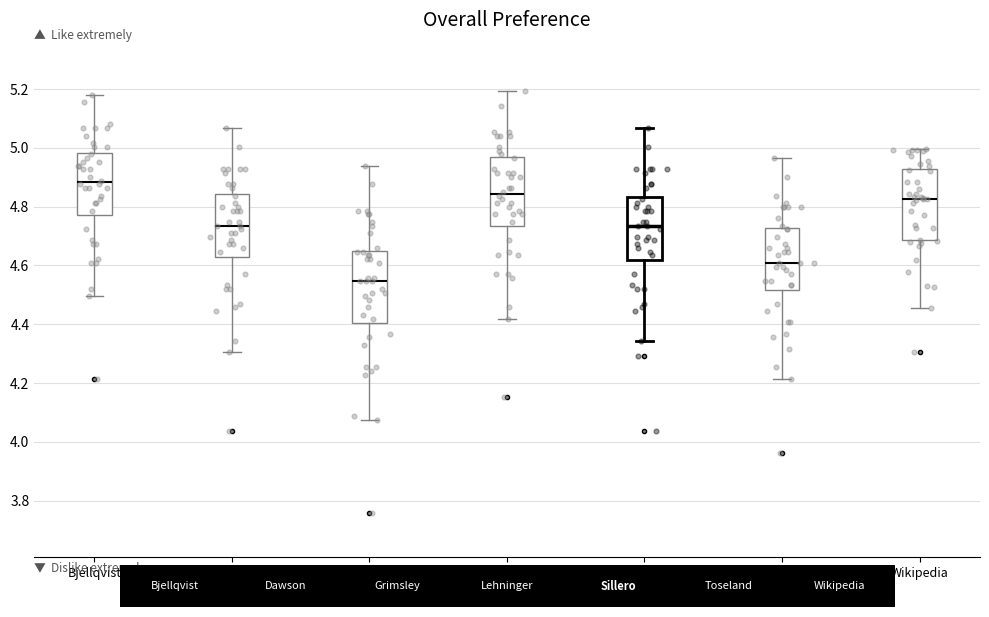

Reading left to right, transcribe this box plot: for each box, give where its median line is, the range the box spans, and where its two whiskers end, as read against the y-axis. The values are not printed on the chart, so give them approximately, as read against the axis.

Bjellqvist: median 4.88, box 4.78 to 4.98, whiskers 4.50 to 5.18
Dawson: median 4.74, box 4.62 to 4.84, whiskers 4.30 to 5.06
Grimsley: median 4.54, box 4.40 to 4.66, whiskers 4.08 to 4.94
Lehninger: median 4.84, box 4.74 to 4.96, whiskers 4.42 to 5.20
Sillero: median 4.74, box 4.62 to 4.84, whiskers 4.34 to 5.06
Toseland: median 4.60, box 4.52 to 4.72, whiskers 4.22 to 4.96
Wikipedia: median 4.82, box 4.68 to 4.92, whiskers 4.46 to 5.00